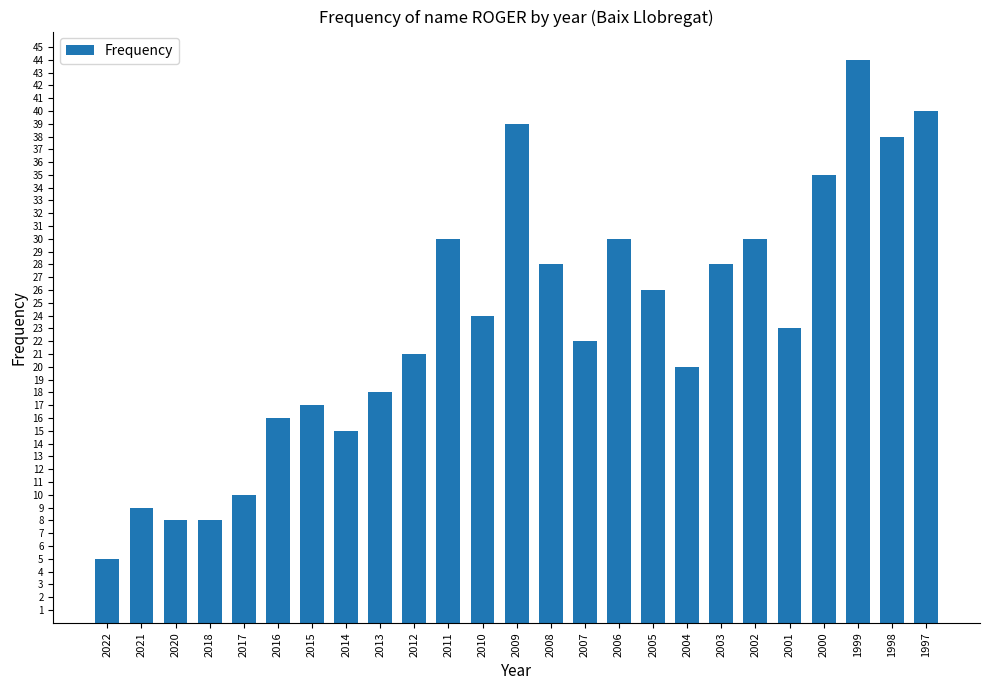

Reading right to left, list all the values displayed in this chart.

1997=40	1998=38	1999=44	2000=35	2001=23	2002=30	2003=28	2004=20	2005=26	2006=30	2007=22	2008=28	2009=39	2010=24	2011=30	2012=21	2013=18	2014=15	2015=17	2016=16	2017=10	2018=8	2020=8	2021=9	2022=5